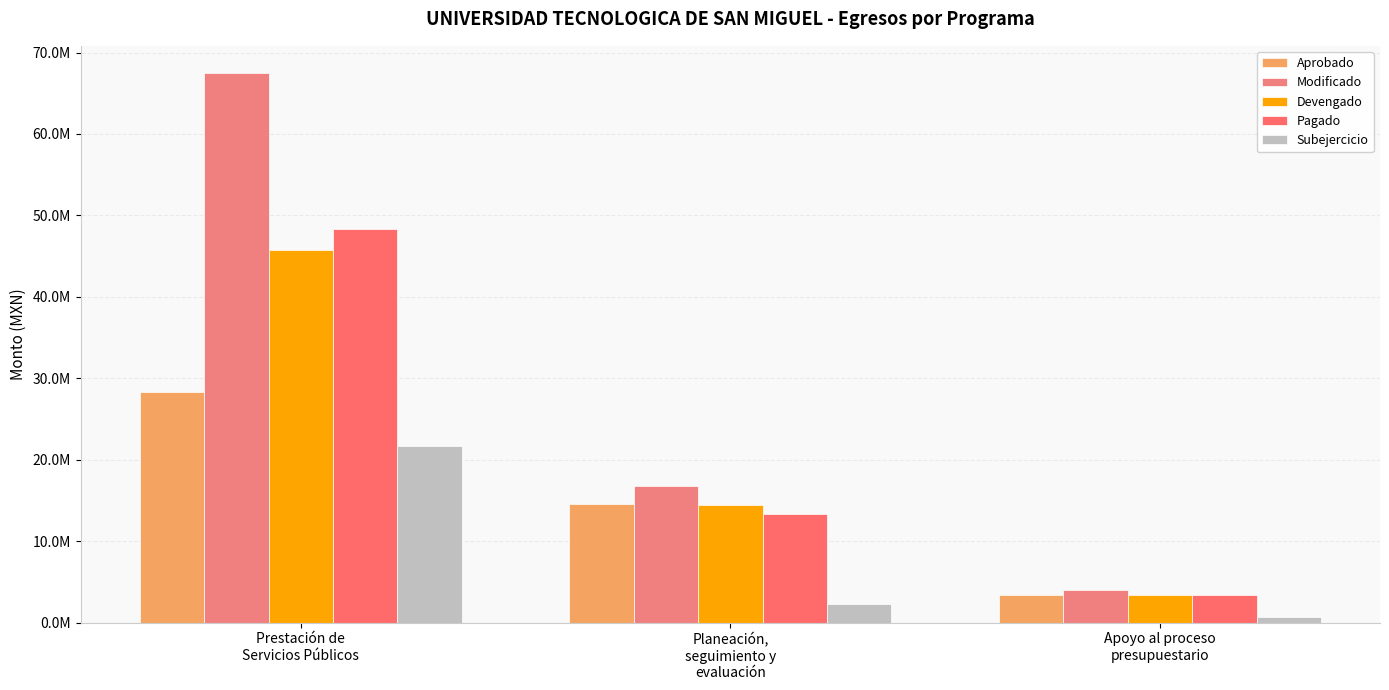

List the series in order of their peak value, highest first.

Modificado, Pagado, Devengado, Aprobado, Subejercicio